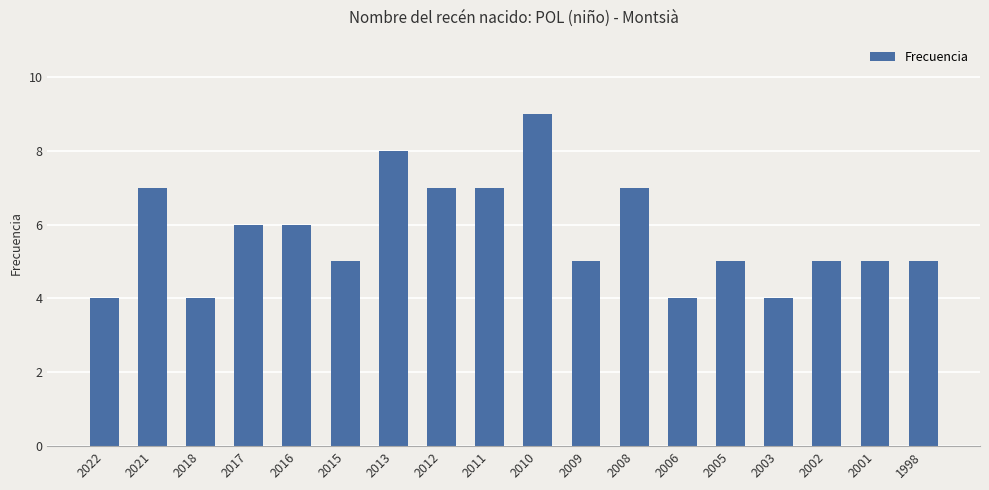

What is the greatest value displayed?

9